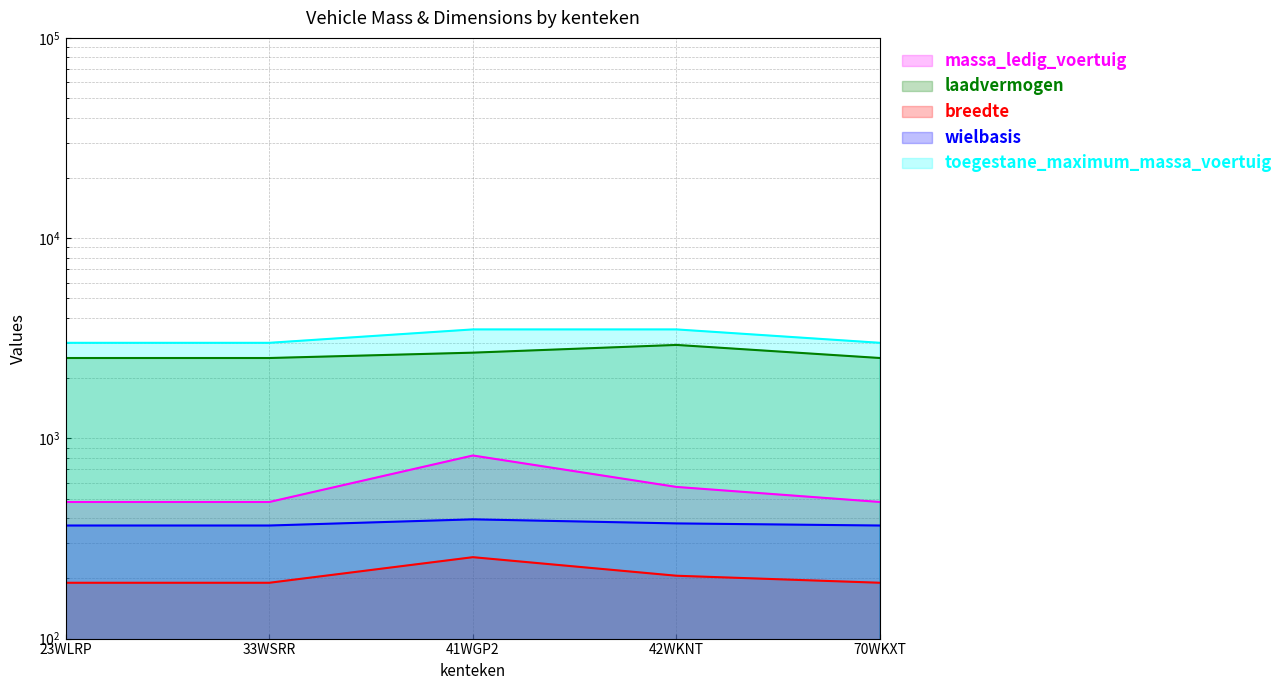

The laadvermogen series shows 1325 at 70WKXT. True or false?

False